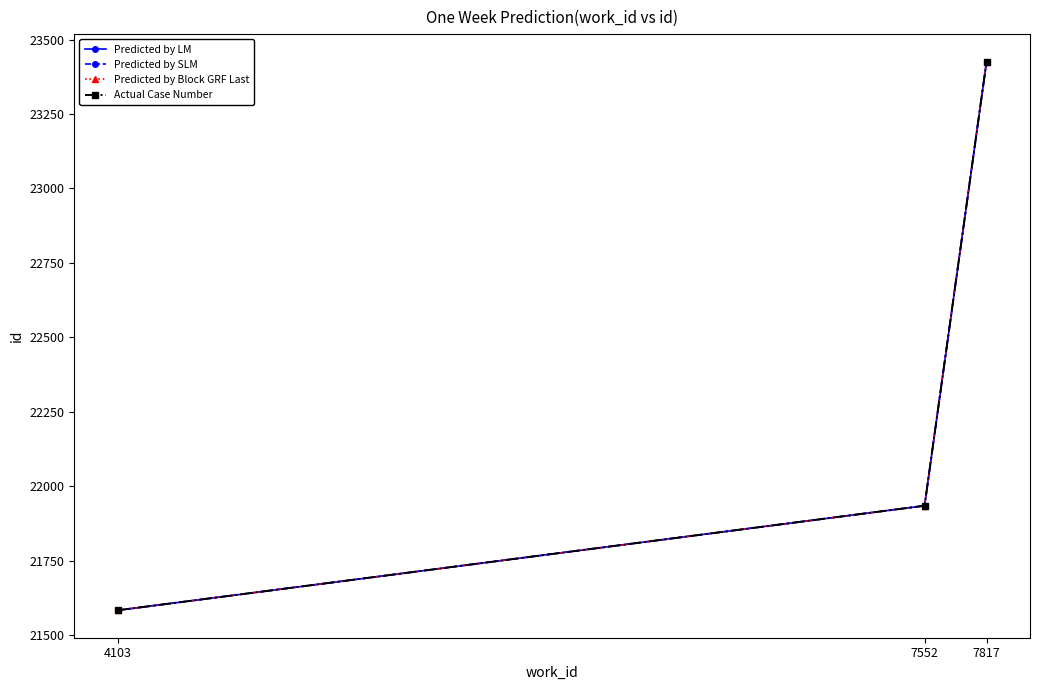

Is this an area chart (filled region under the line)?

No